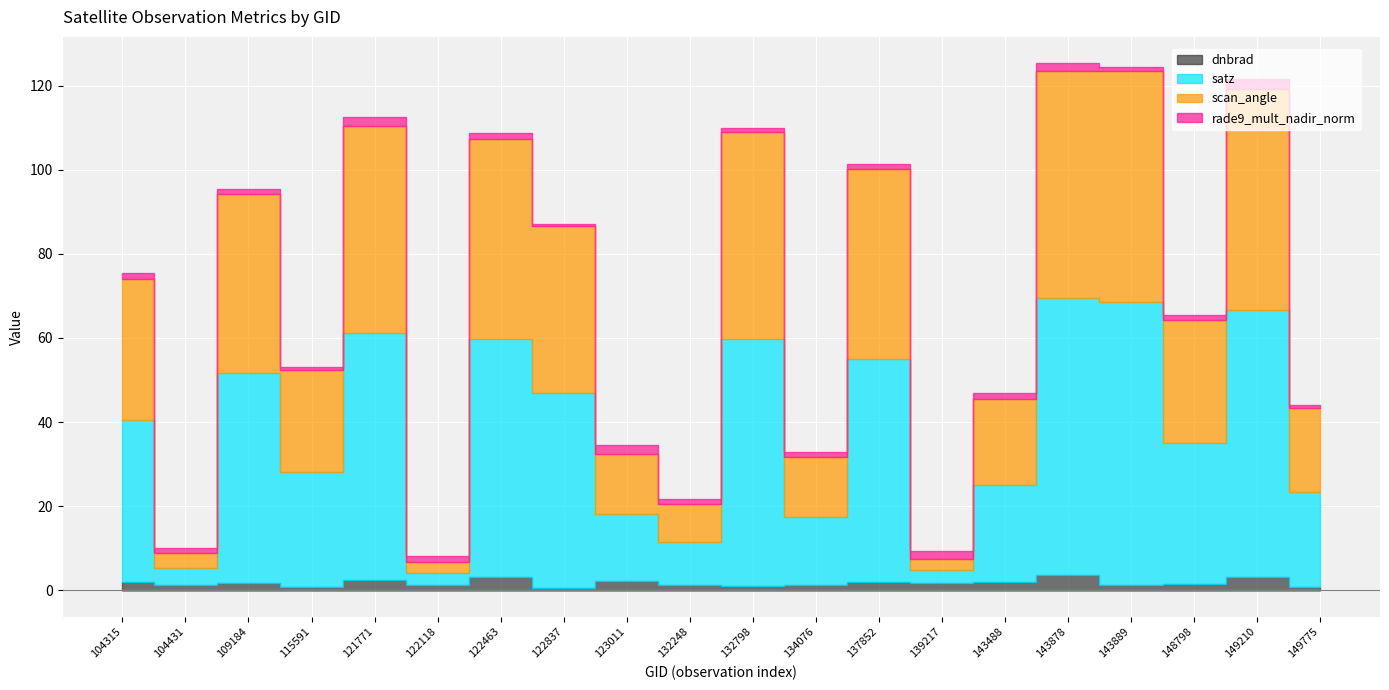

List the series in order of their peak value, highest first.

satz, scan_angle, dnbrad, rade9_mult_nadir_norm